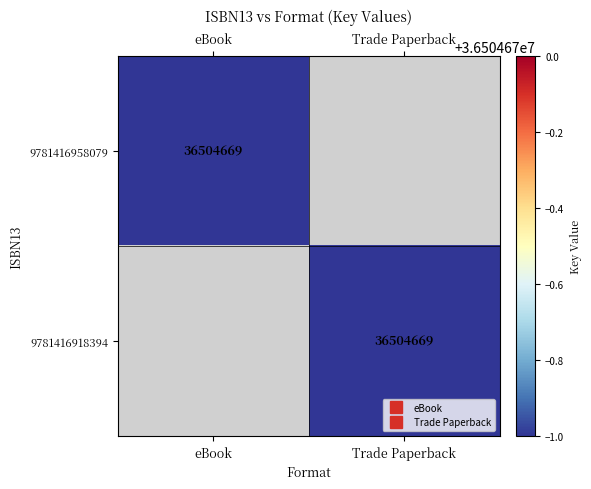

Which series has the largest range (max minus min)?

9781416958079